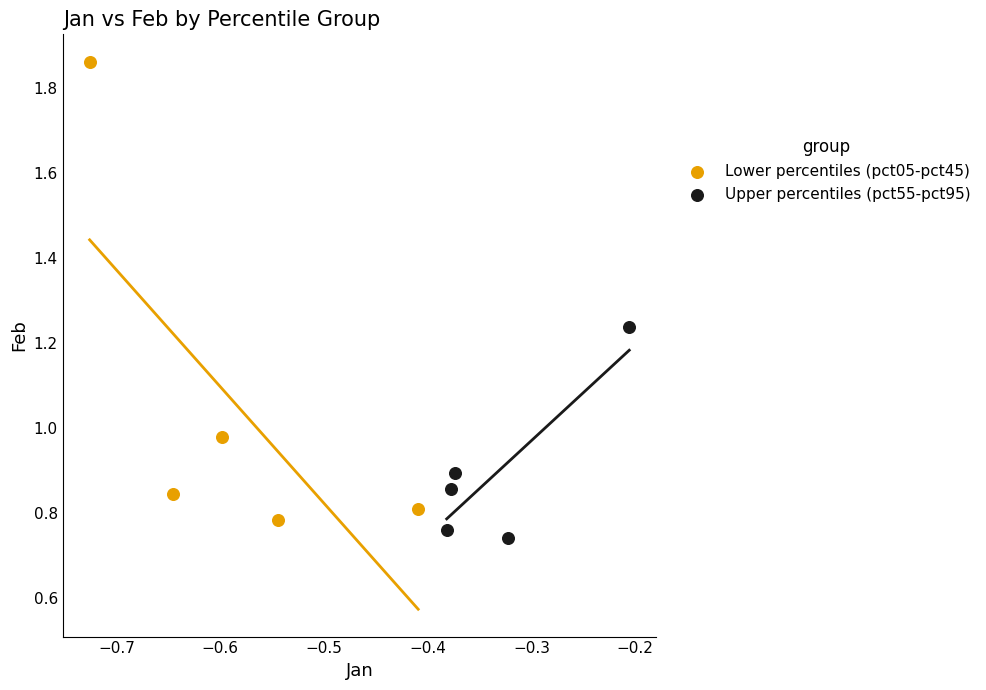

Which series contains the lowest Y value?

Upper percentiles (pct55-pct95)